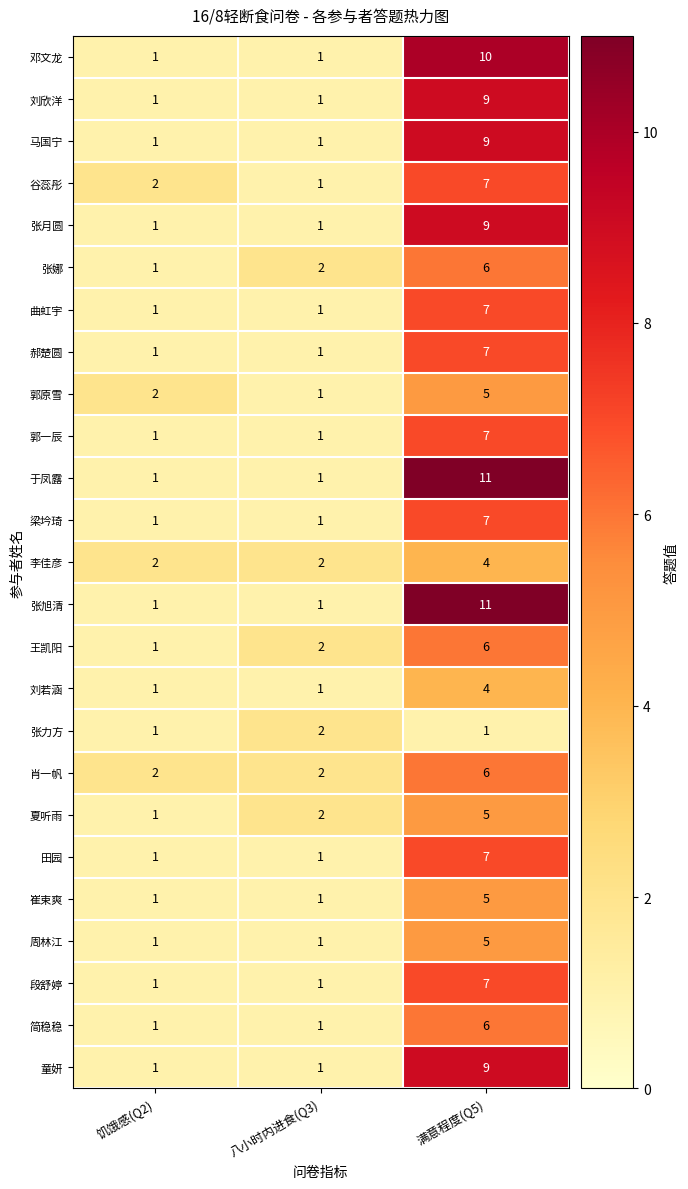

At which label does 刘欣洋 reach its peak?

满意程度(Q5)